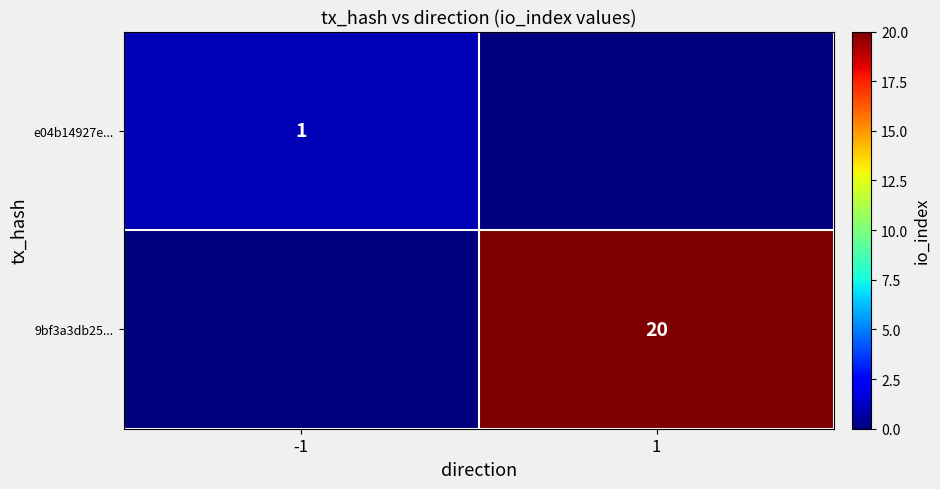

At how many categories does at least one series exceed 13?

1